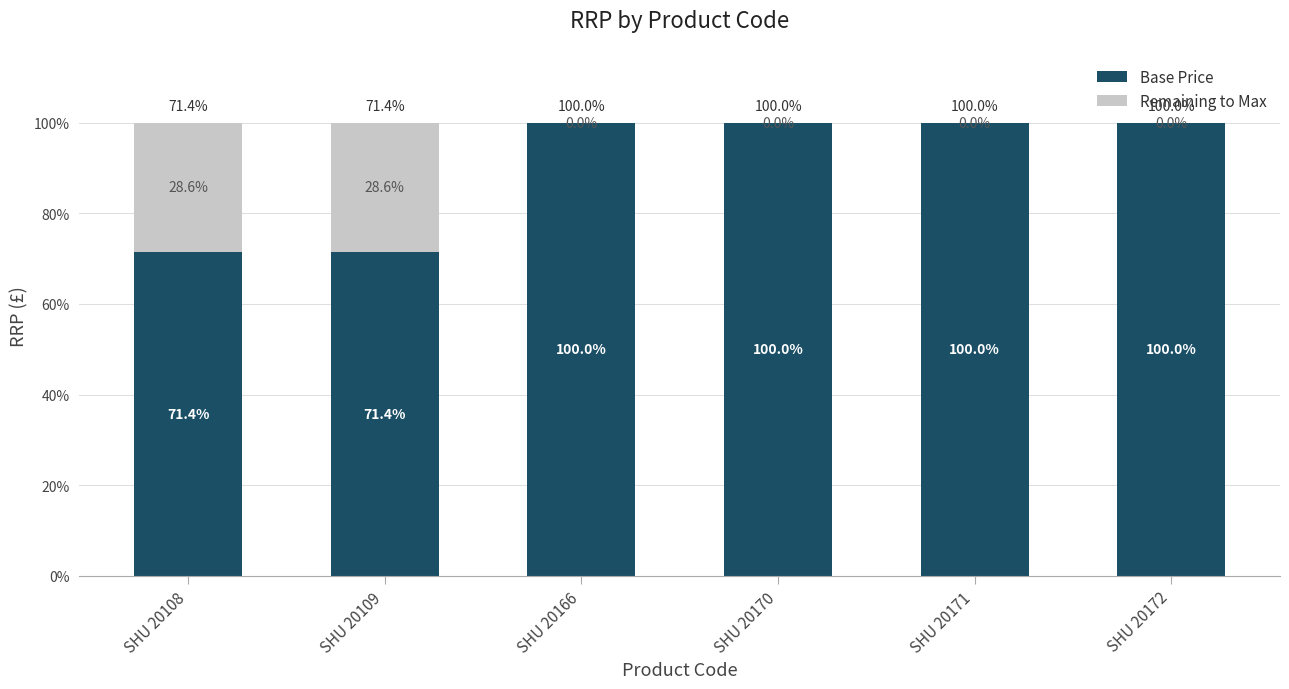

Are the bars grouped side by side (vs. stacked)?

No